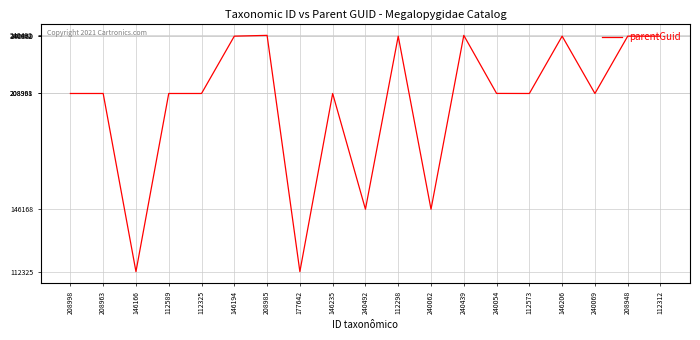

True or false: the data shows 112325 at 146166.

True